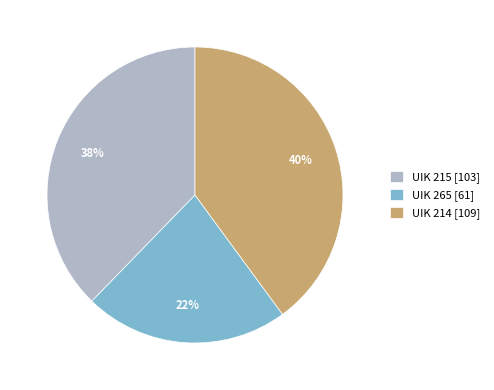

Is there any slice that represents more than half of the pie?

No